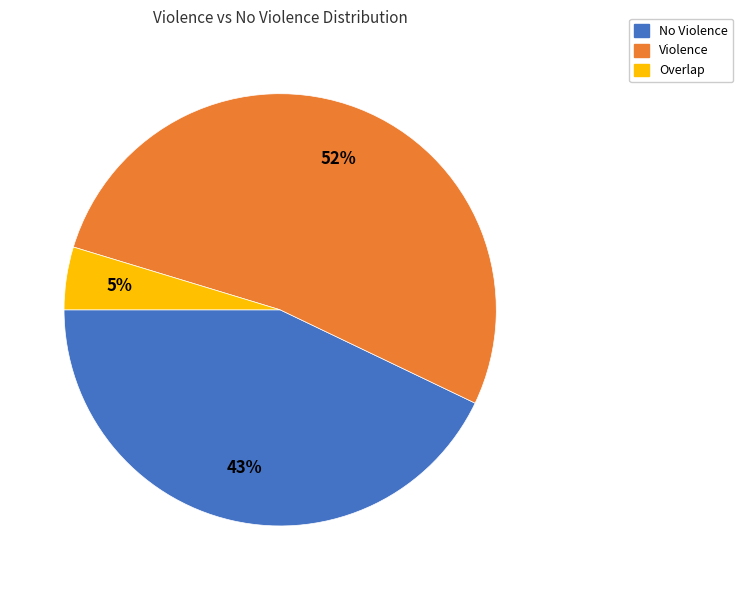

Is there any slice that represents more than half of the pie?

Yes